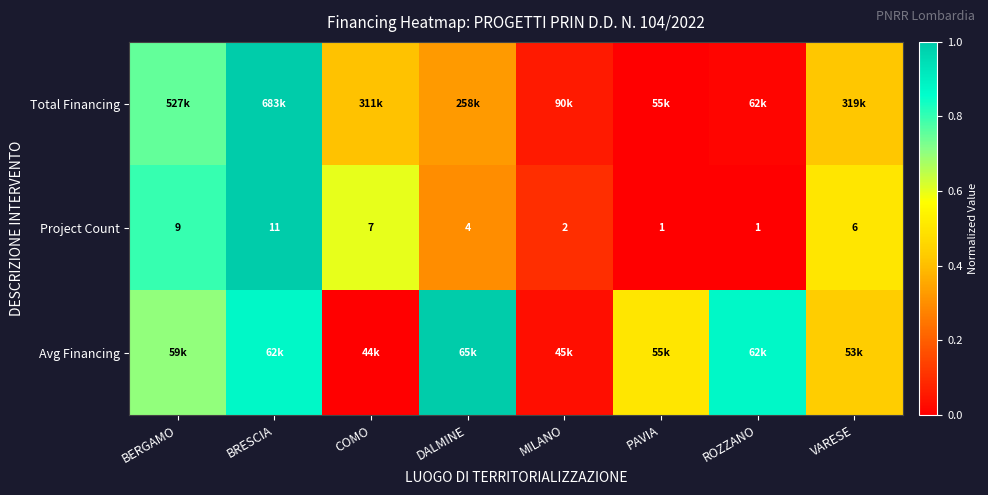

At which label does Project Count first exceed 6?

BERGAMO